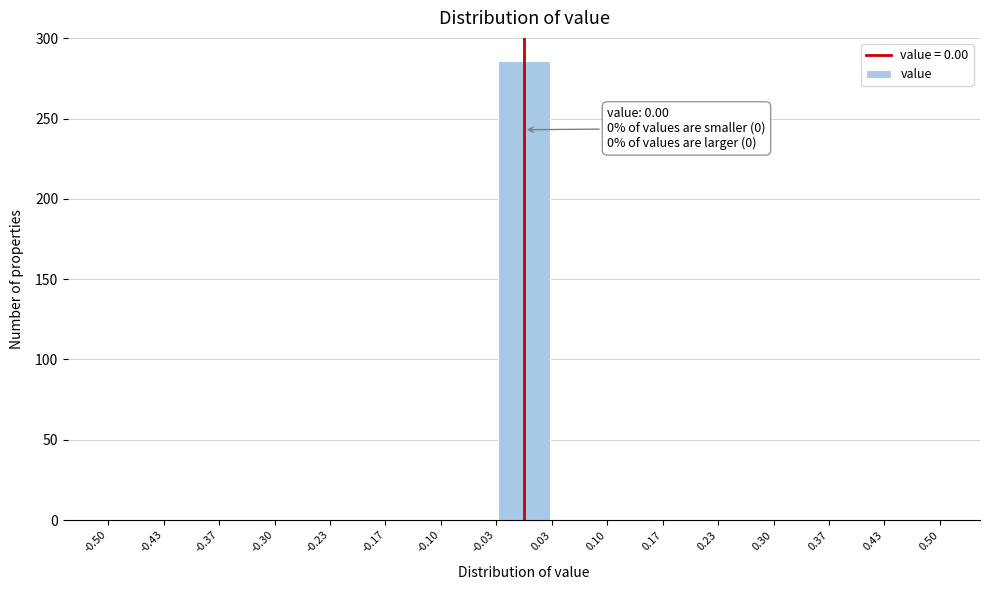

Which range on the x-axis has the tallest bar?

-0.03 to 0.03